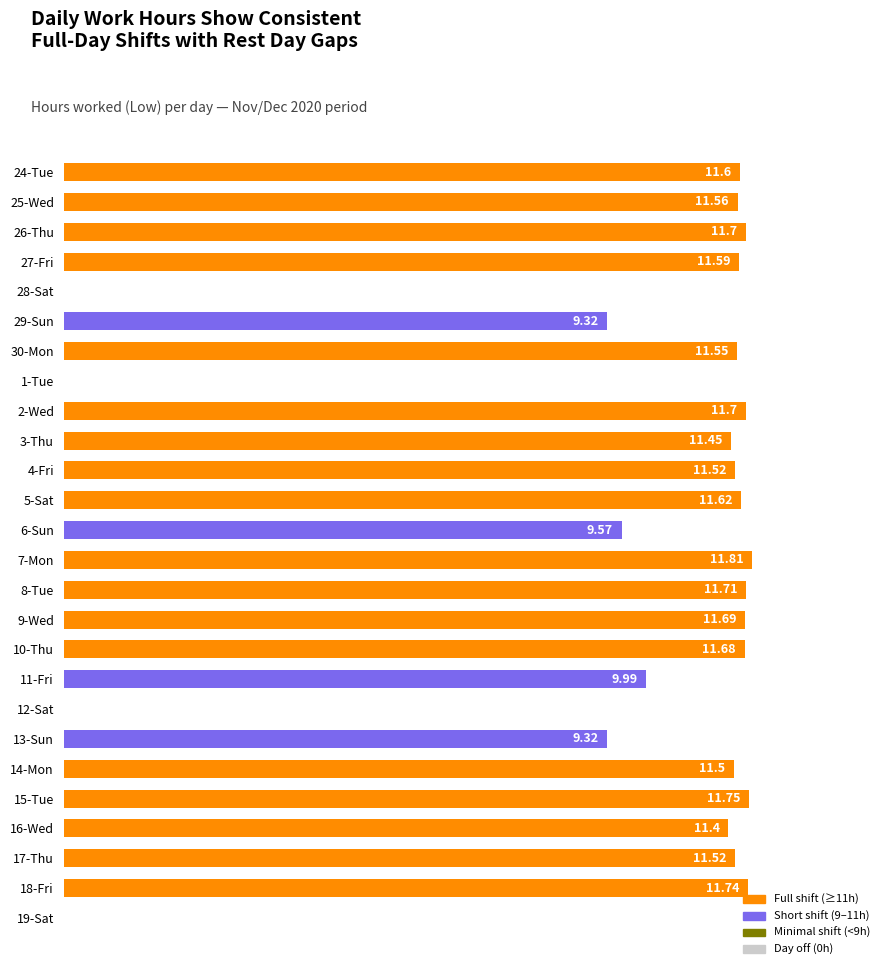

Which has a higher value, 27-Fri or 5-Sat?

5-Sat